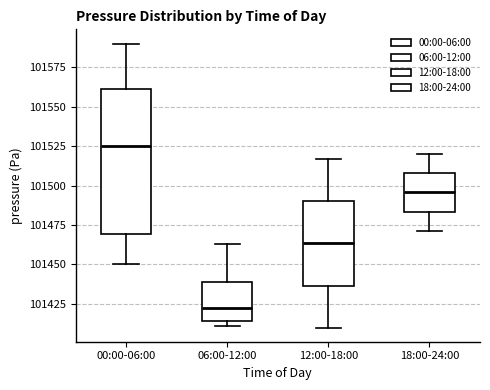

Reading left to right, transcribe this box plot: for each box, give where its median line is, the range the box spans, and where its two whiskers end, as read against the y-axis. The values are not printed on the chart, so give them approximately, as read against the axis.

00:00-06:00: median 101525, box 101470 to 101560, whiskers 101450 to 101590
06:00-12:00: median 101420, box 101415 to 101440, whiskers 101410 to 101465
12:00-18:00: median 101465, box 101435 to 101490, whiskers 101410 to 101515
18:00-24:00: median 101495, box 101485 to 101510, whiskers 101470 to 101520